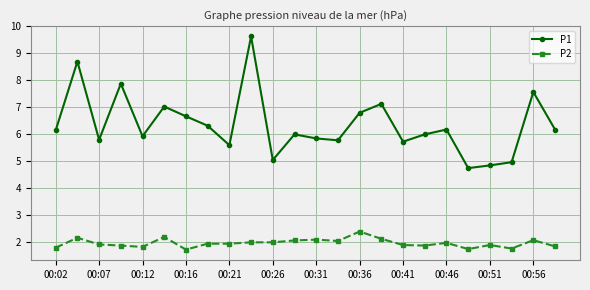

True or false: P2 and P1 cross at least once.

False